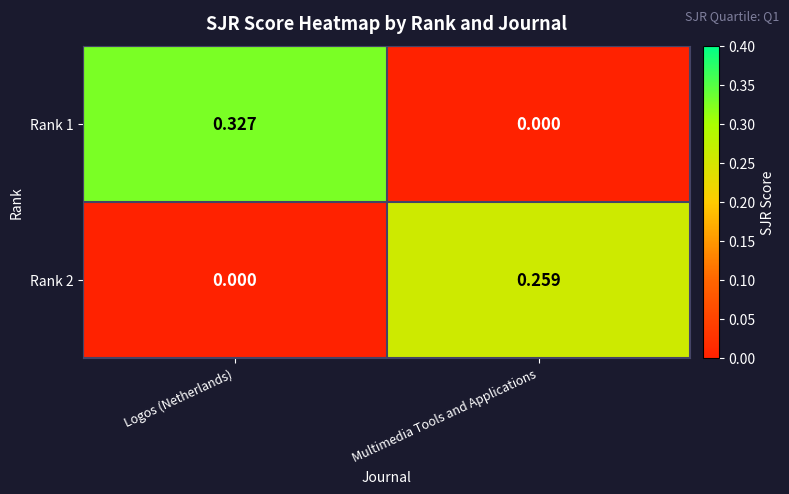

How many series are shown in this chart?

2